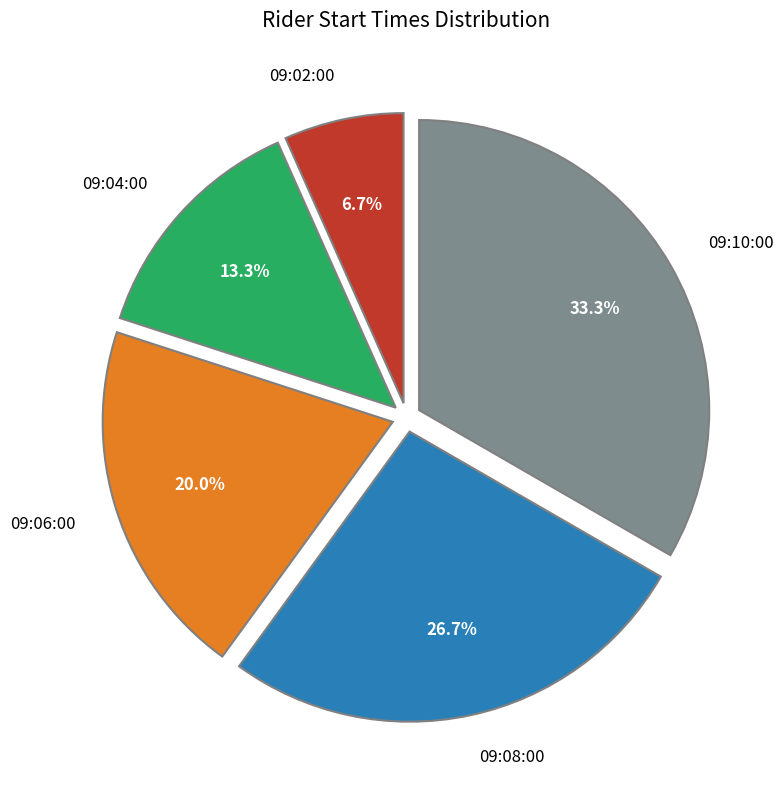

Which category has the smallest portion of the pie?

09:02:00